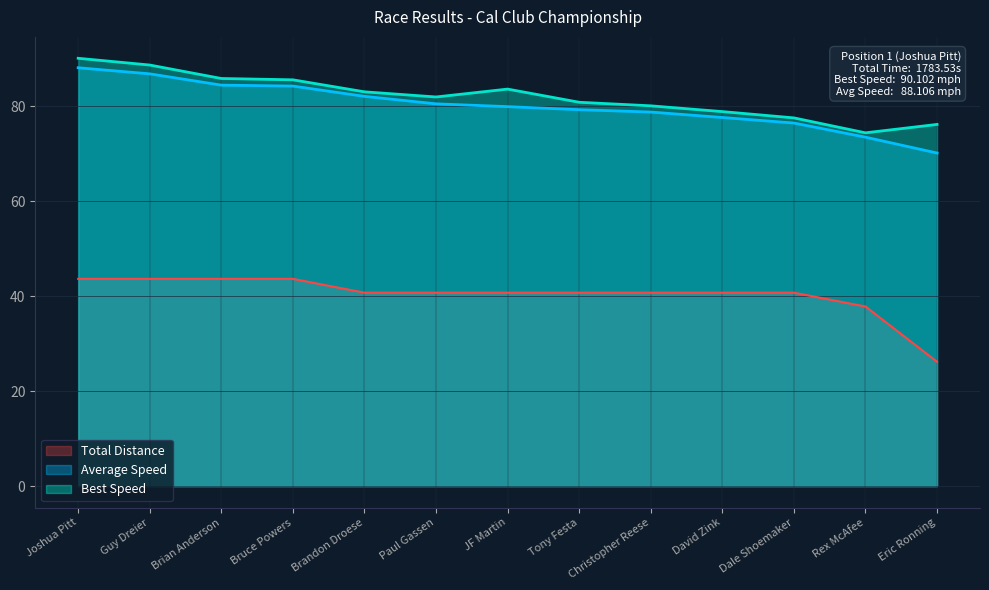

True or false: Total Distance has more than 2 points higher than both neighbors.

False